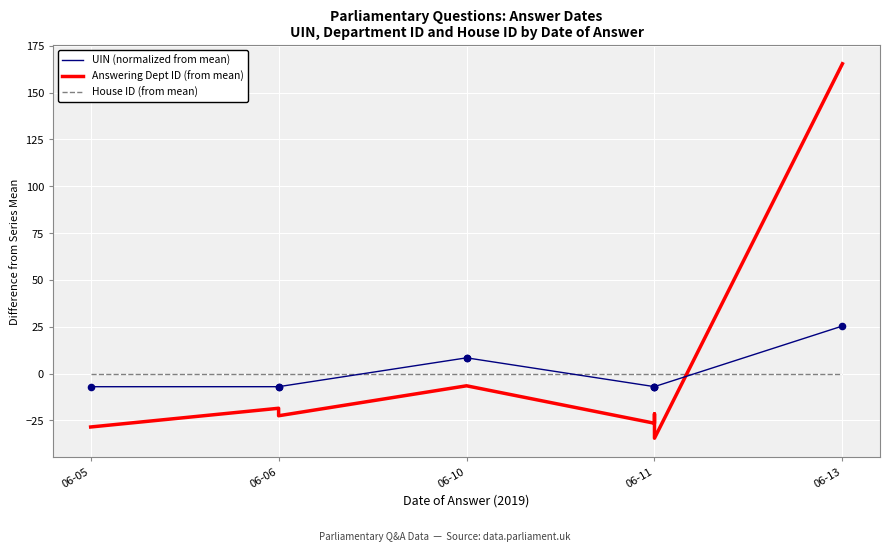

Which series has the largest total across all categories?

Answering Dept ID (from mean)